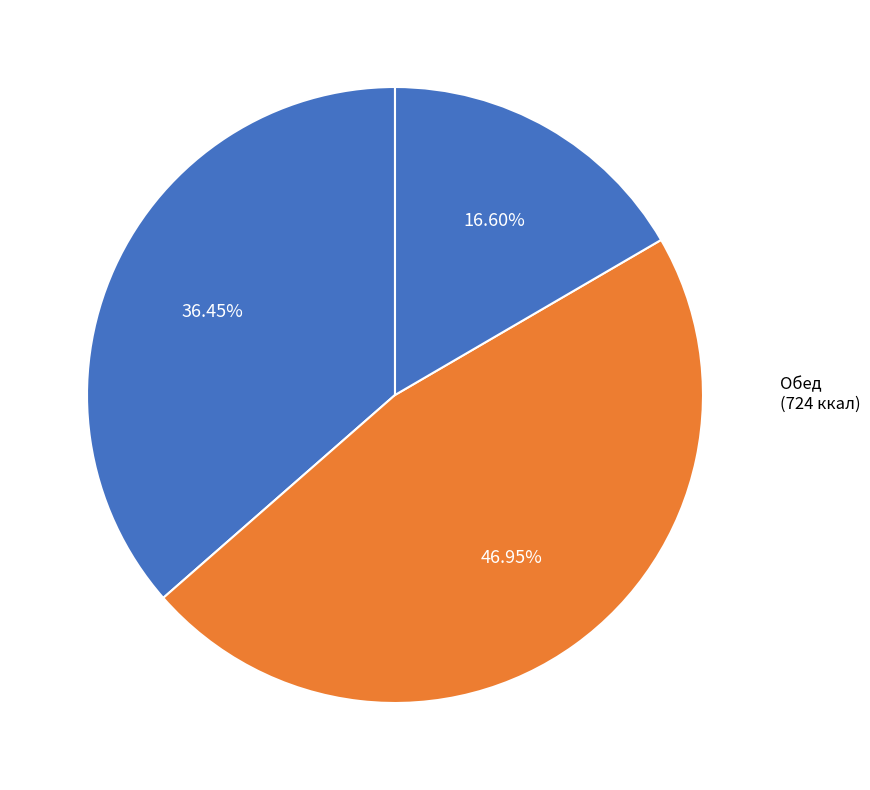

Is there any slice that represents more than half of the pie?

No